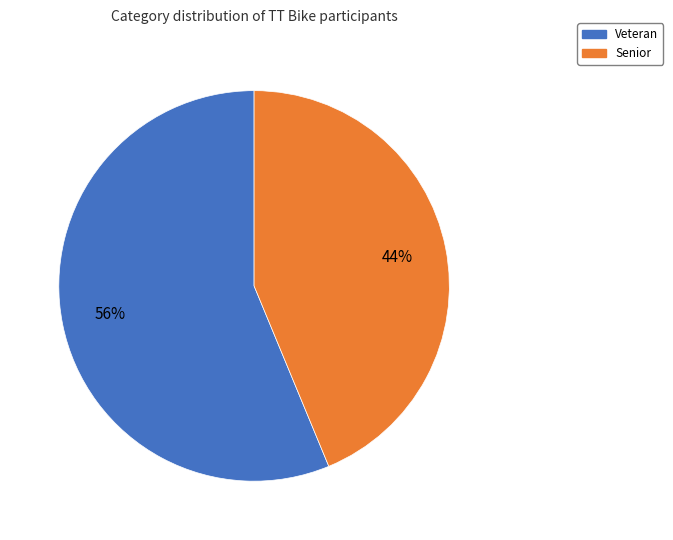

Do Veteran and Senior together represent more than half of the pie?

Yes